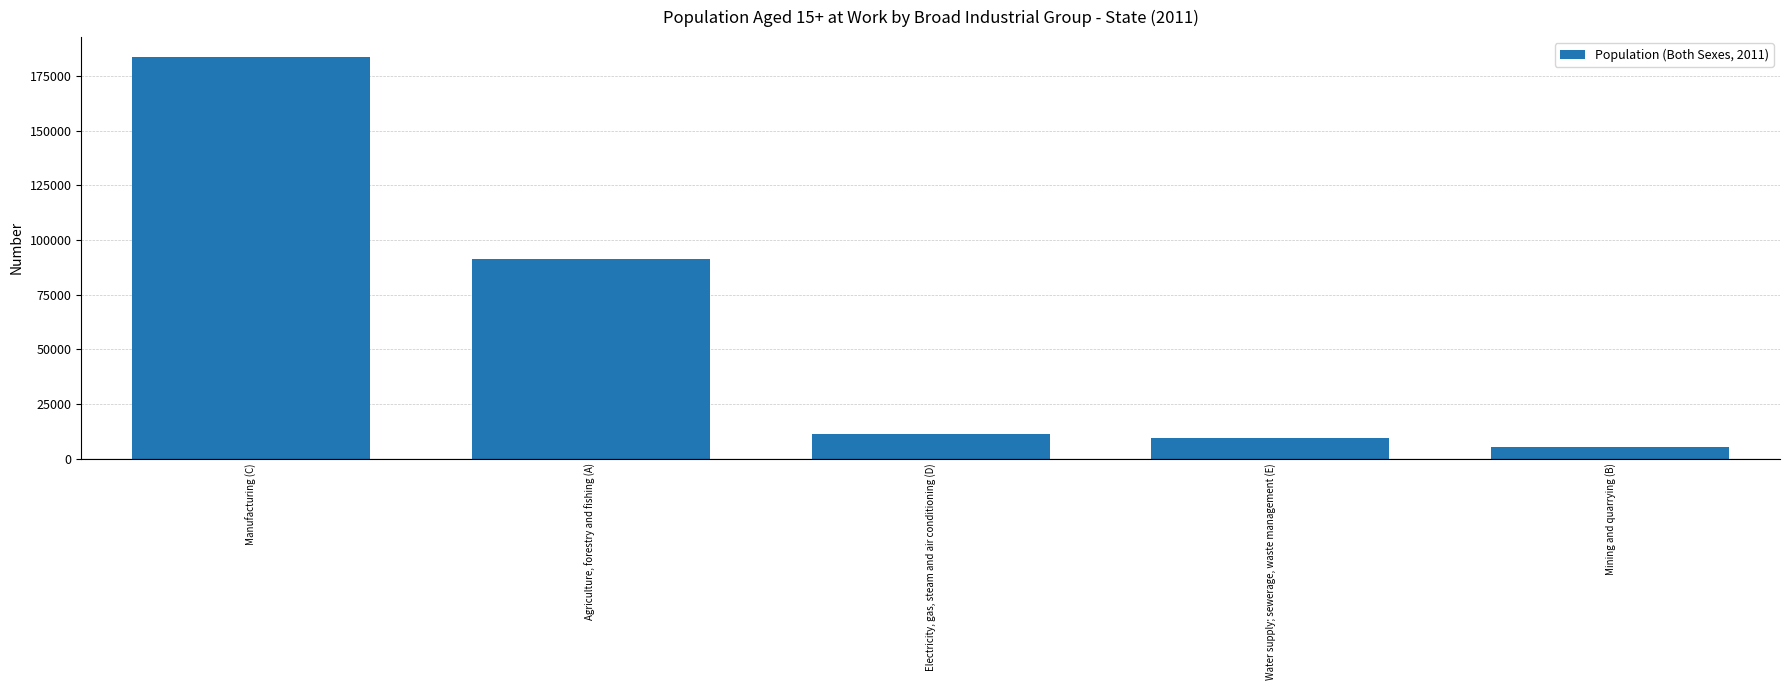

What is the label of the 4th bar from the left?

Water supply; sewerage, waste management (E)